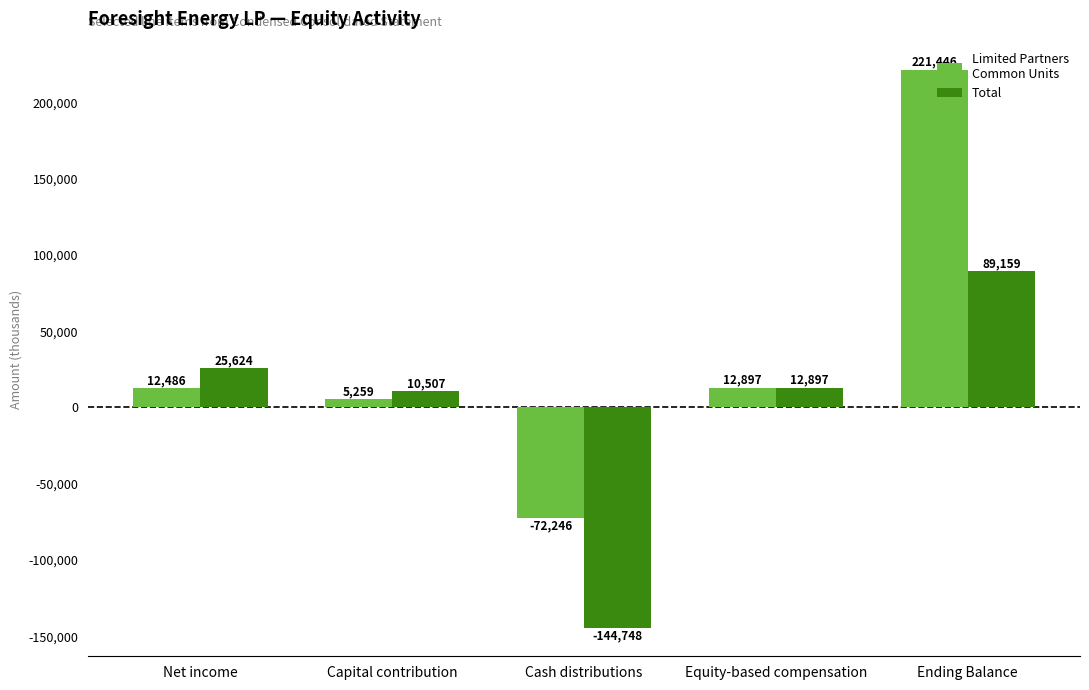

Which category has the highest value across all series?

Ending Balance